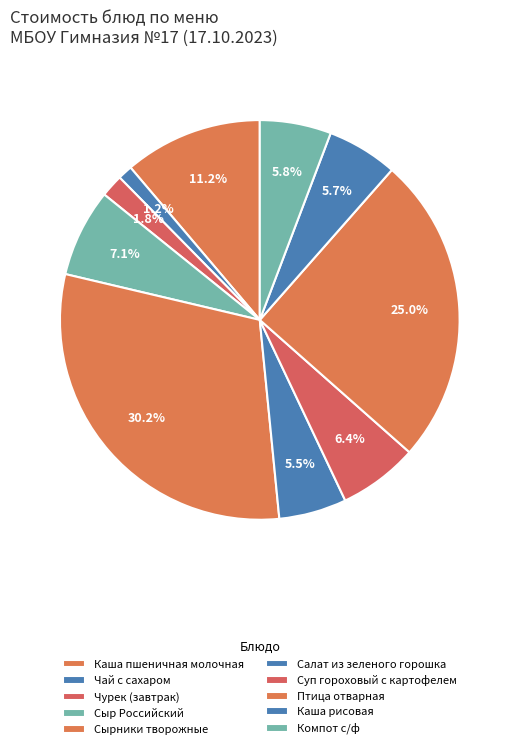

Is there a majority slice in this chart?

No